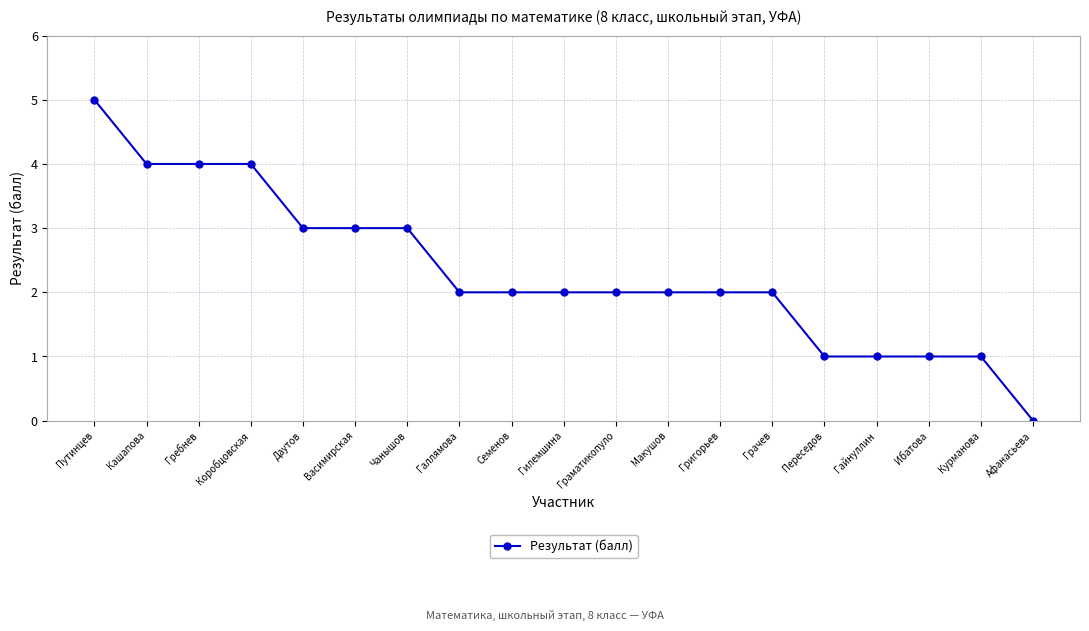

What is the maximum value shown in the chart?

5